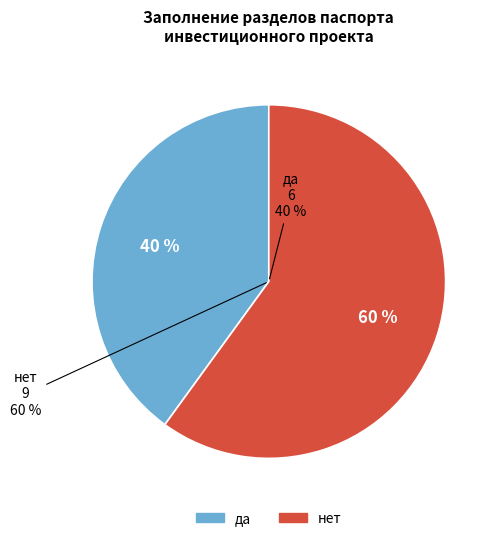

Which slice is the largest?

нет